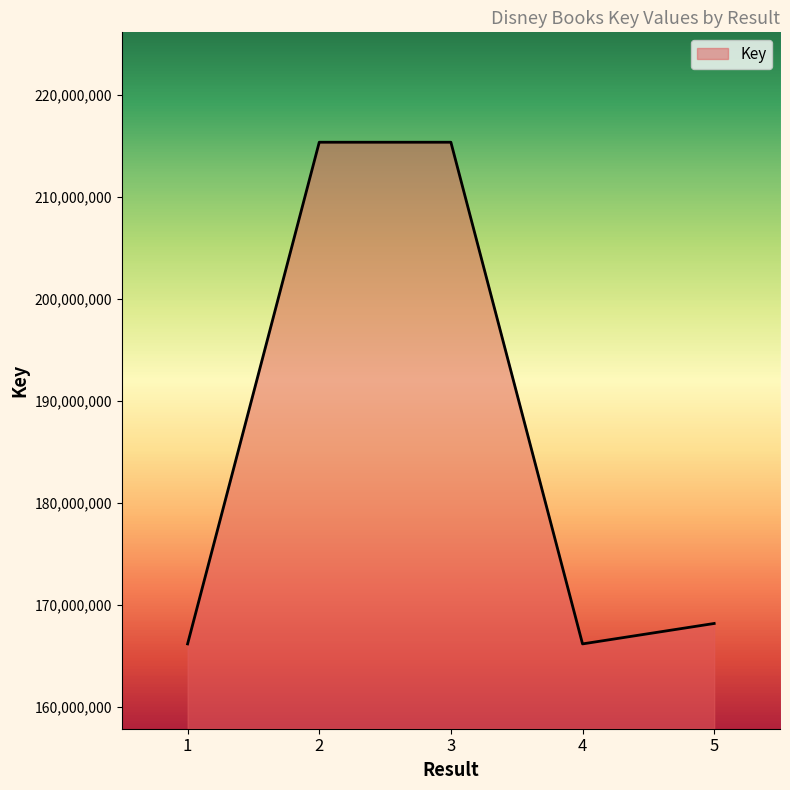

Where is the first local minimum?

4